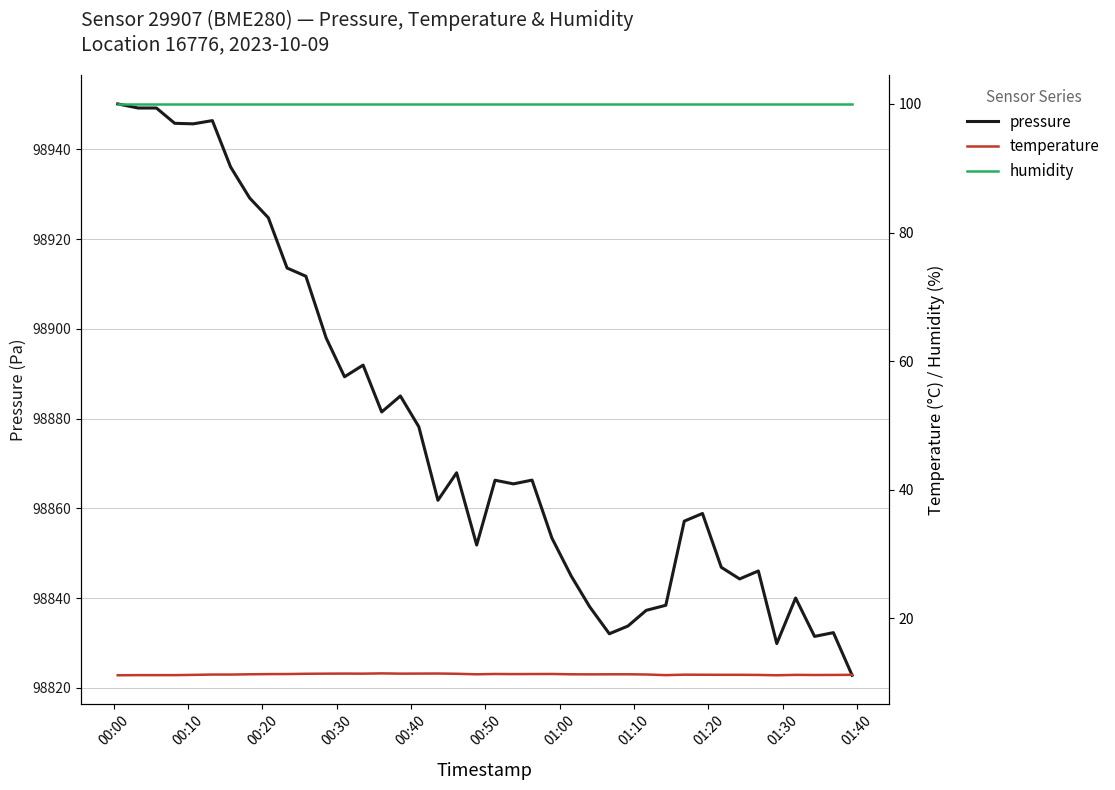

What is the value of the temperature point at the 24th from the left?

11.4